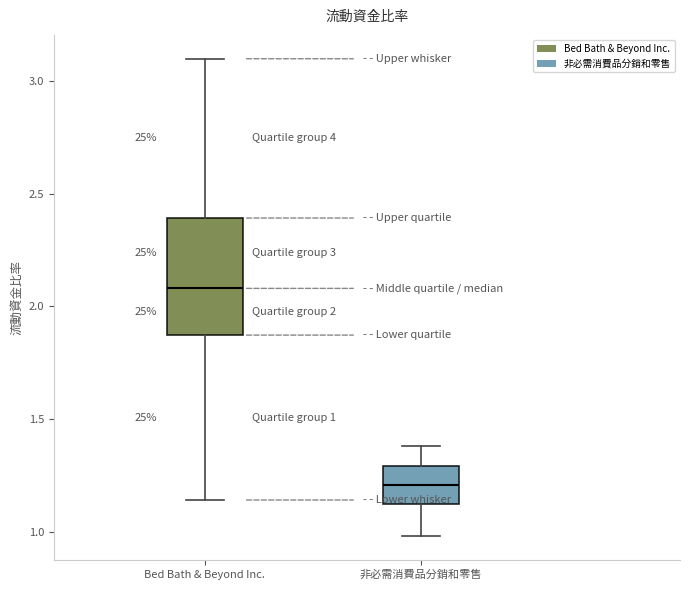

Comparing the boxes themselves (not the whiskers), which one is the tallest?

Bed Bath & Beyond Inc.